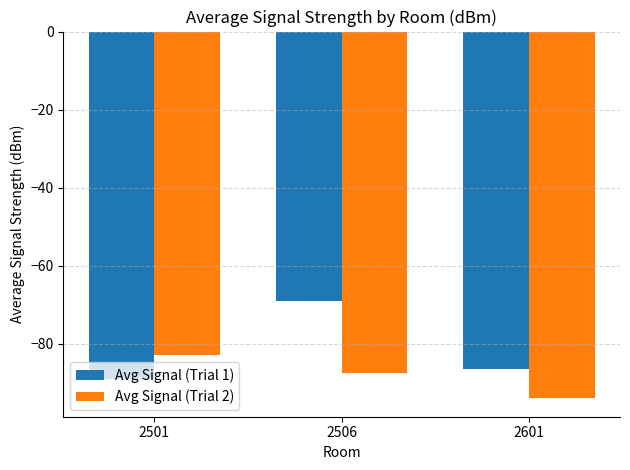

What is the value of the Avg Signal (Trial 2) bar at the 1st from the left?

-83.0